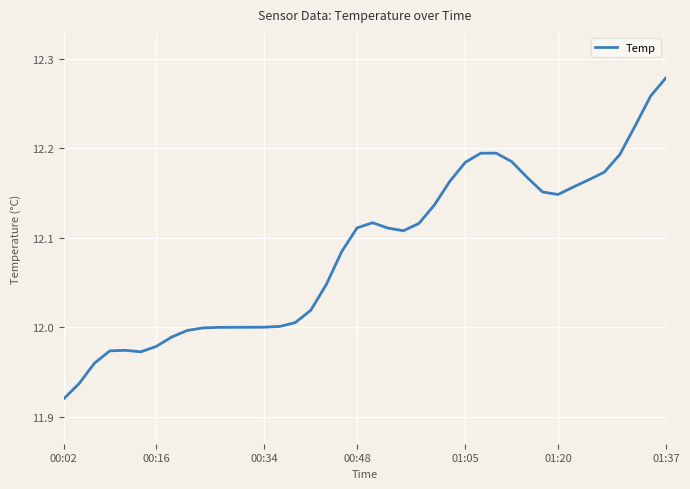

What is the difference between the maximum and minimum values?

0.4